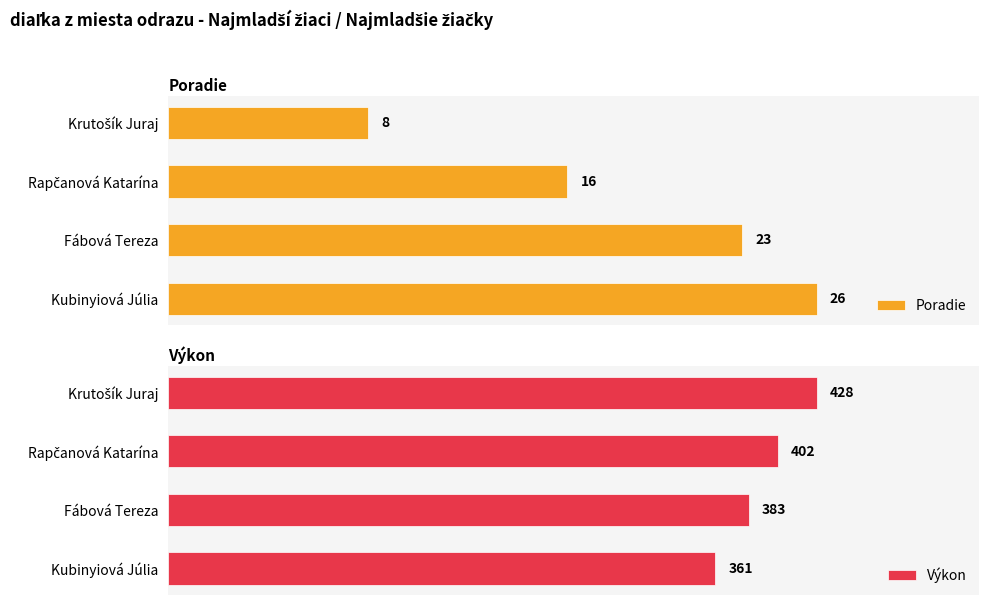

At how many categories does at least one series exceed 389?

2